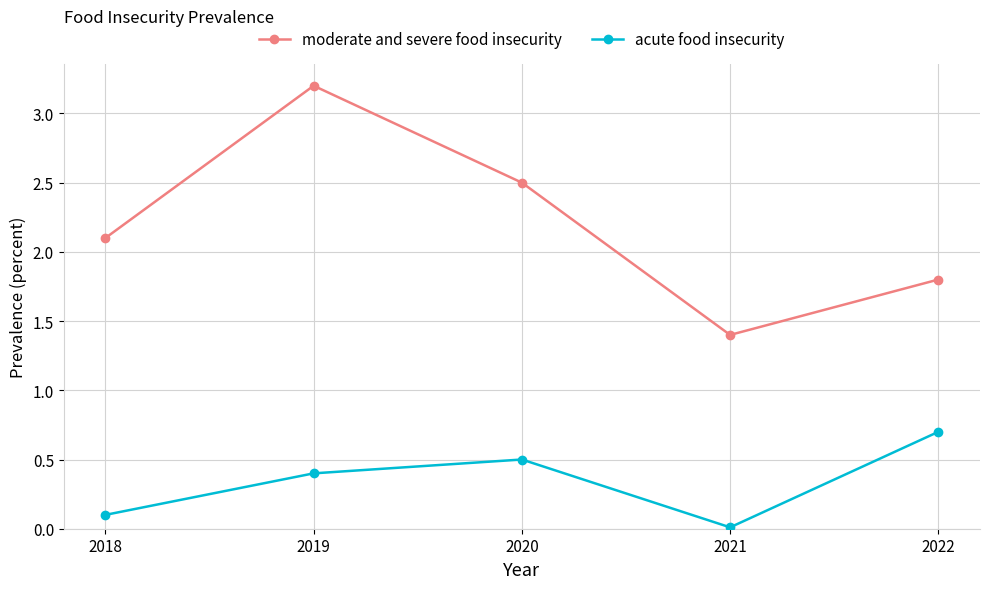

True or false: moderate and severe food insecurity and acute food insecurity cross at least once.

False